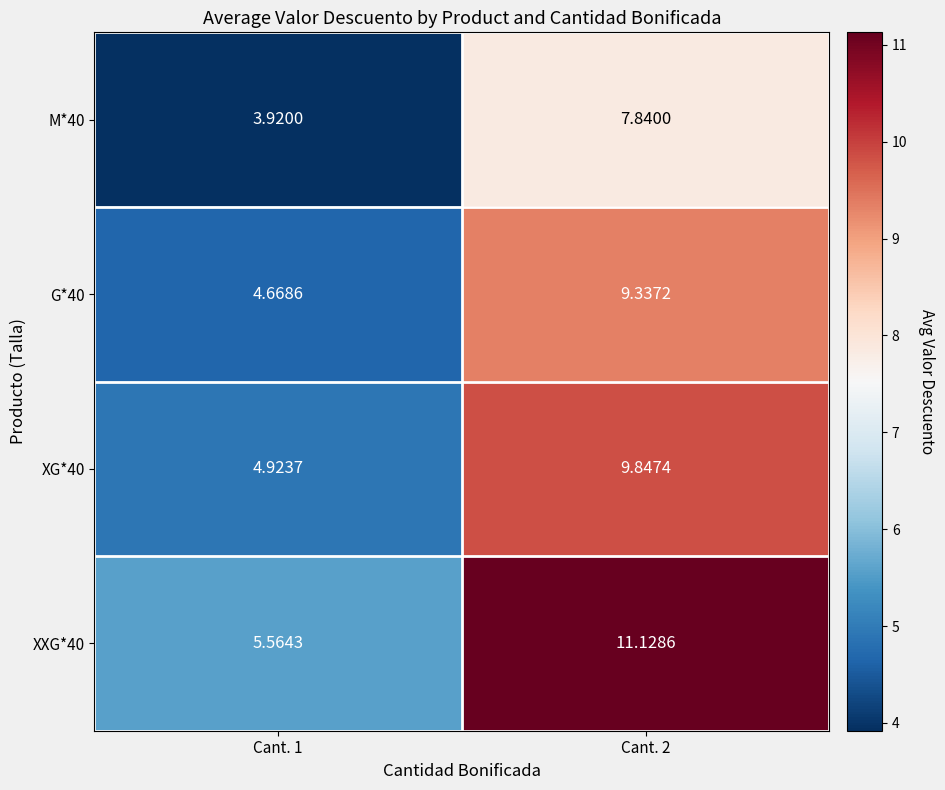

Is the value of XG*40 at Cant. 2 greater than the value of M*40 at Cant. 2?

Yes